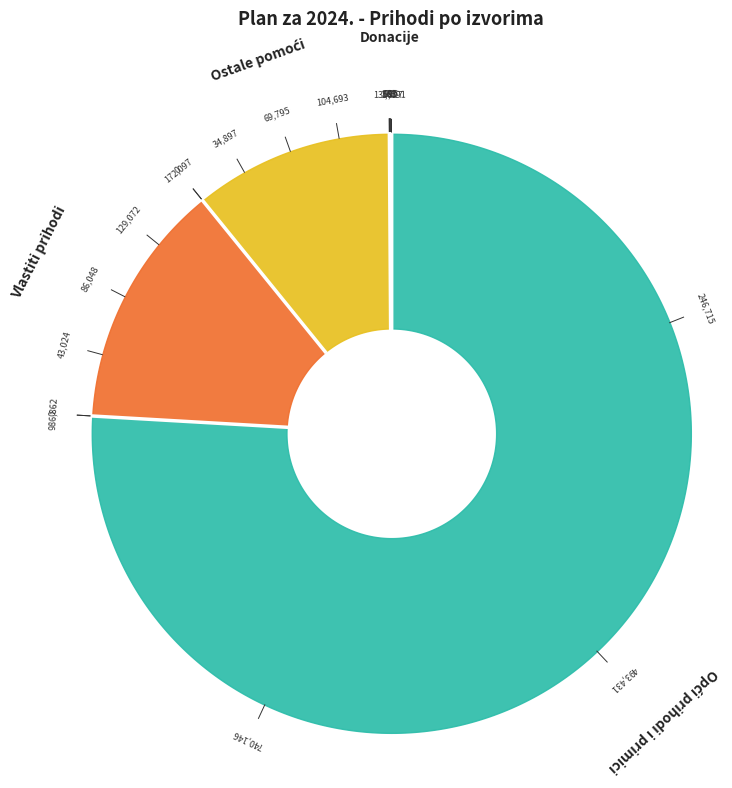

To the nearest percent, what percentage of the pie is Opći prihodi i primici?

76%